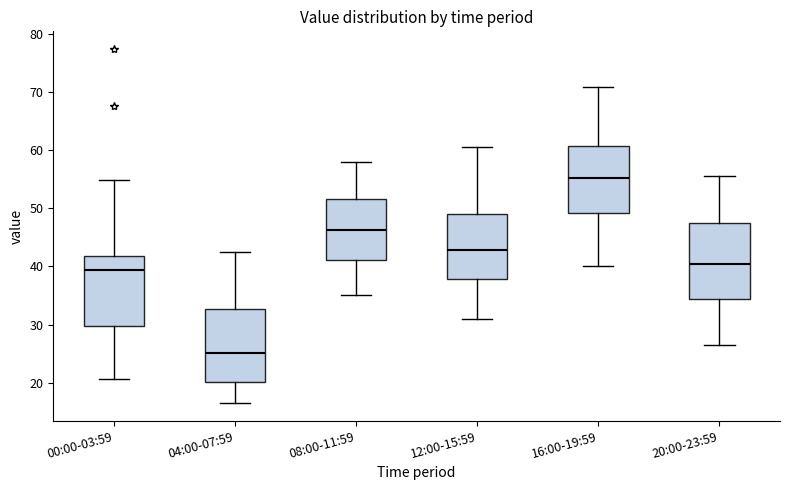

Which box has the lowest median line?

04:00-07:59